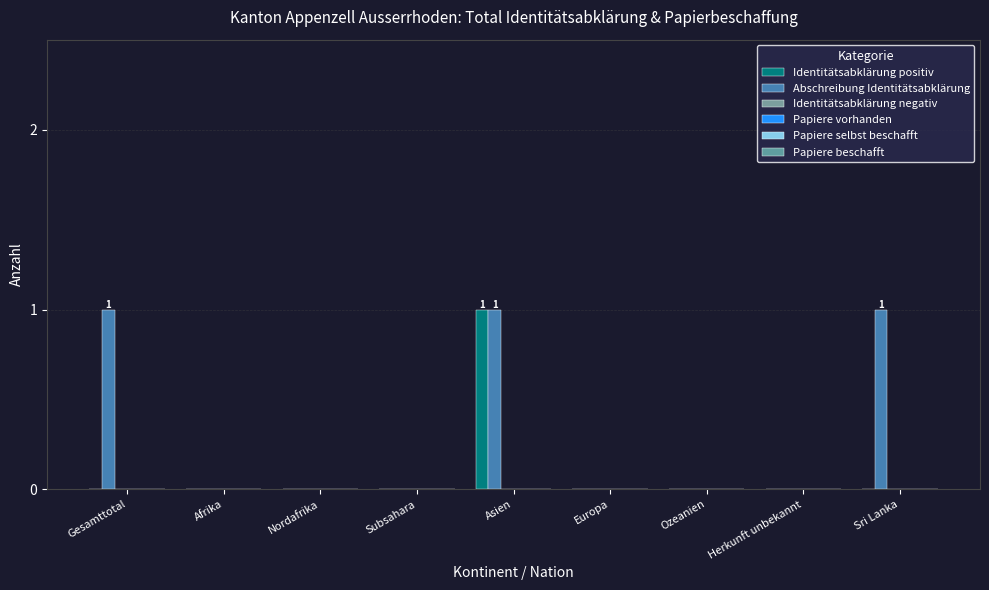

What is the greatest value displayed?

1